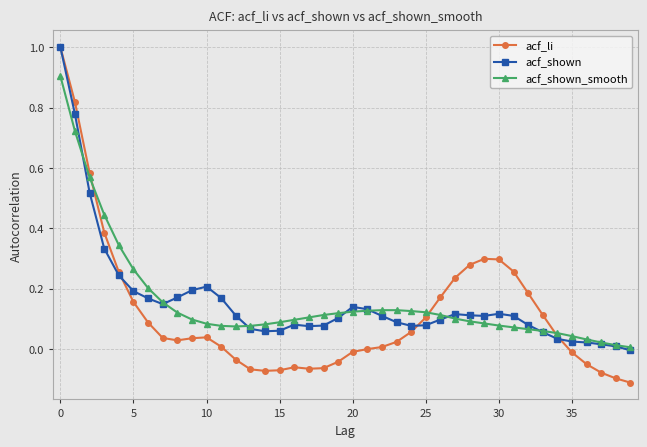

Which series has the largest range (max minus min)?

acf_li